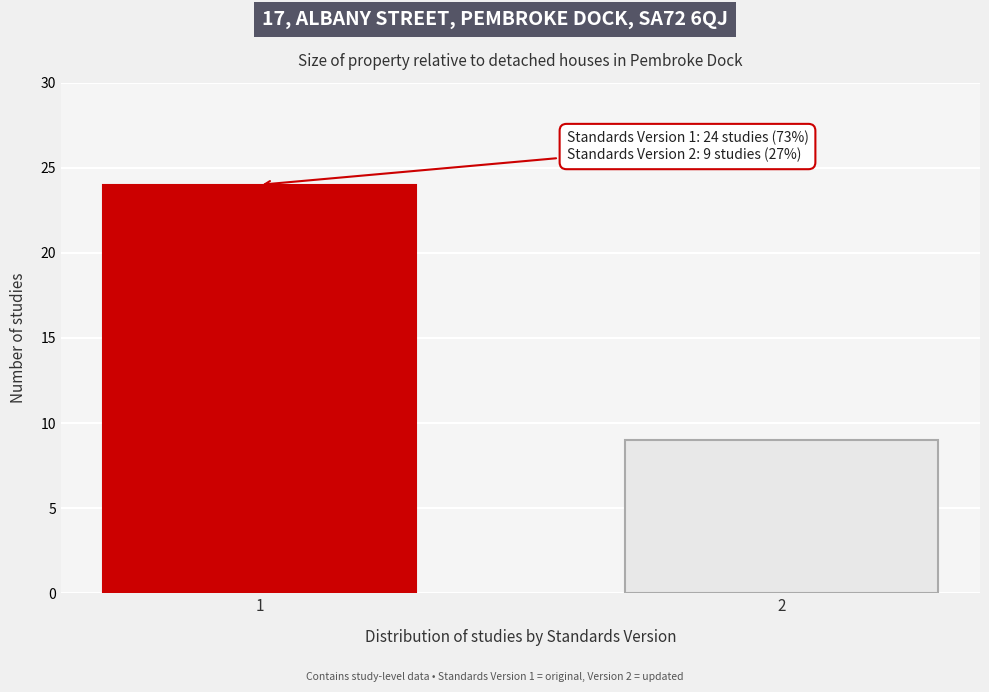

Reading left to right, extract all data points from this chart.

24	9